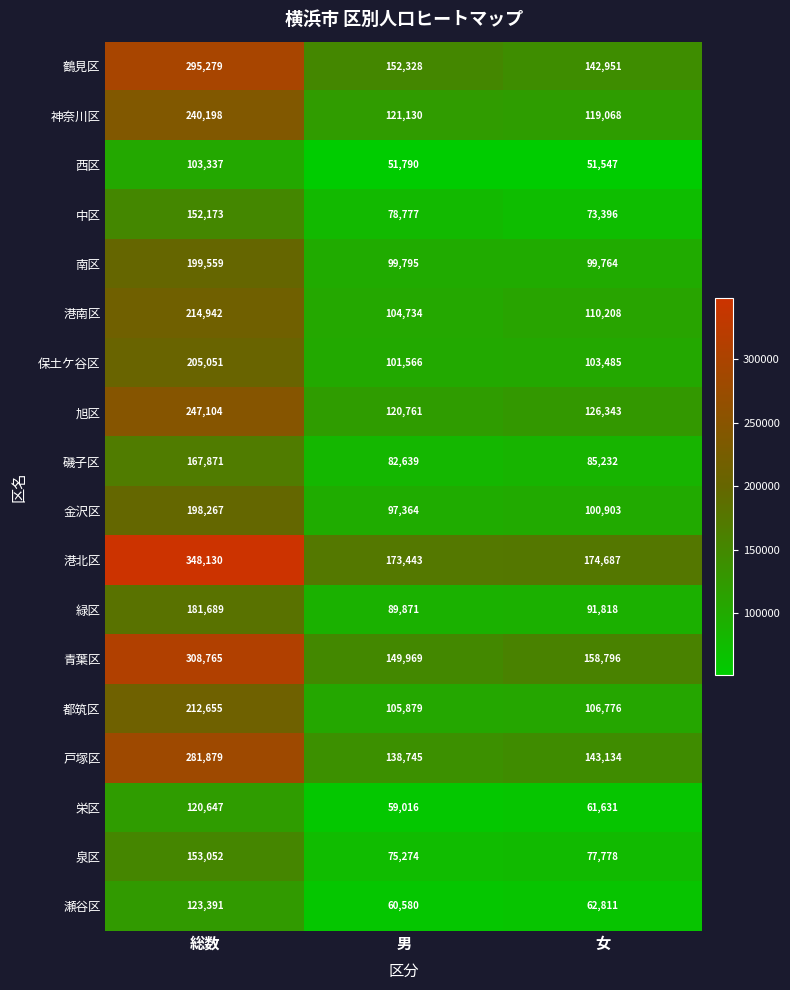

Which series changed the most between 総数 and 男?

港北区